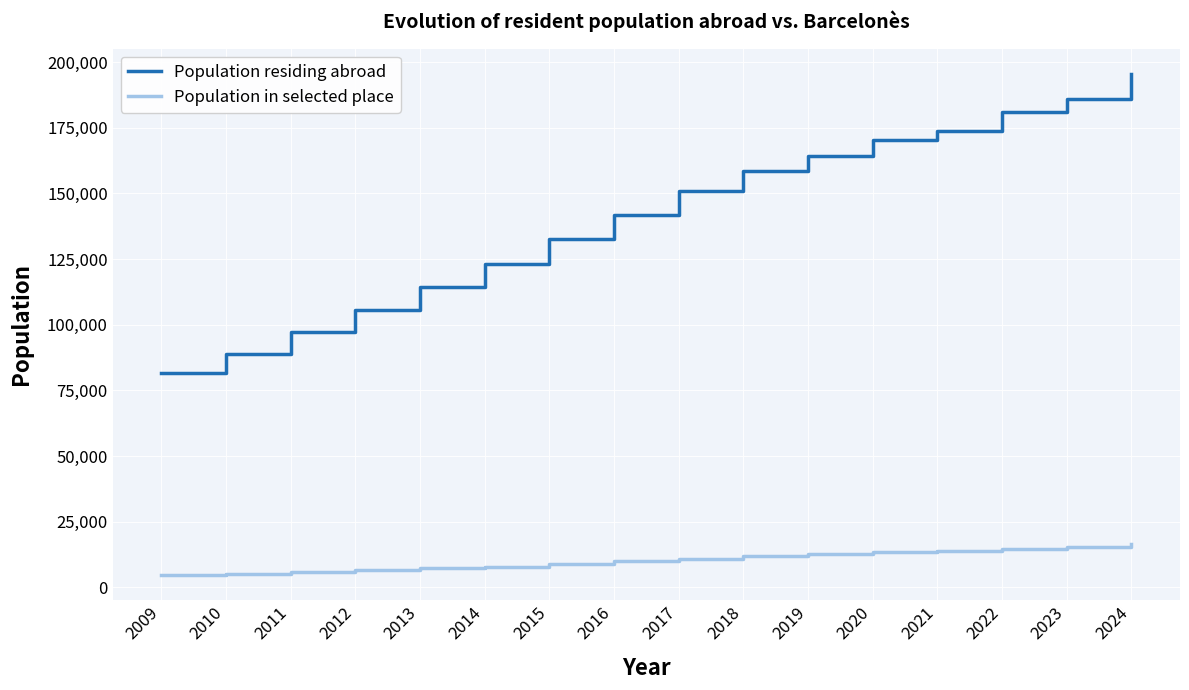

Count the number of data series in this chart.

2